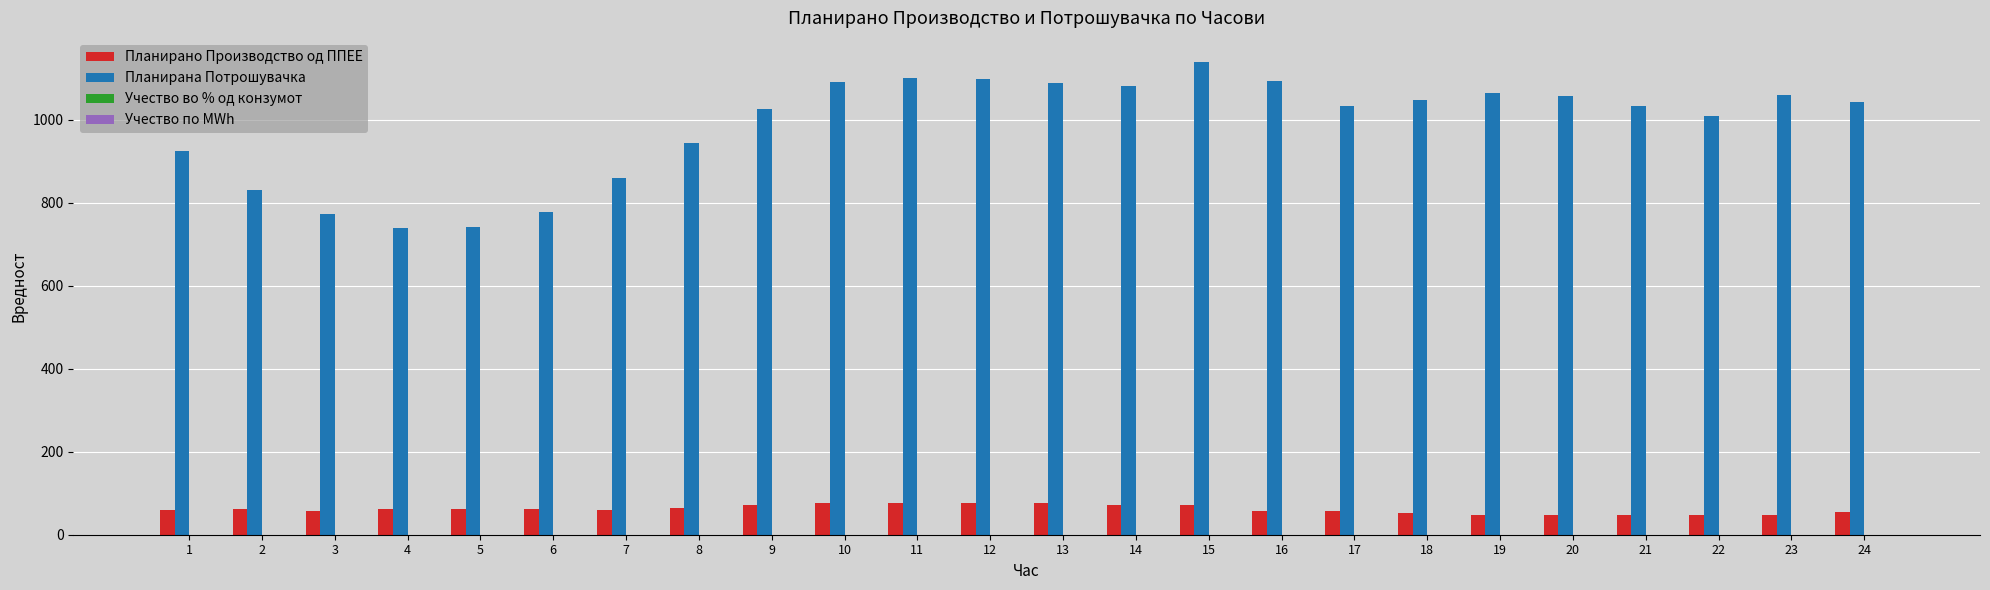

What is the sum of all Планирано Производство од ППЕЕ values?

1466.0